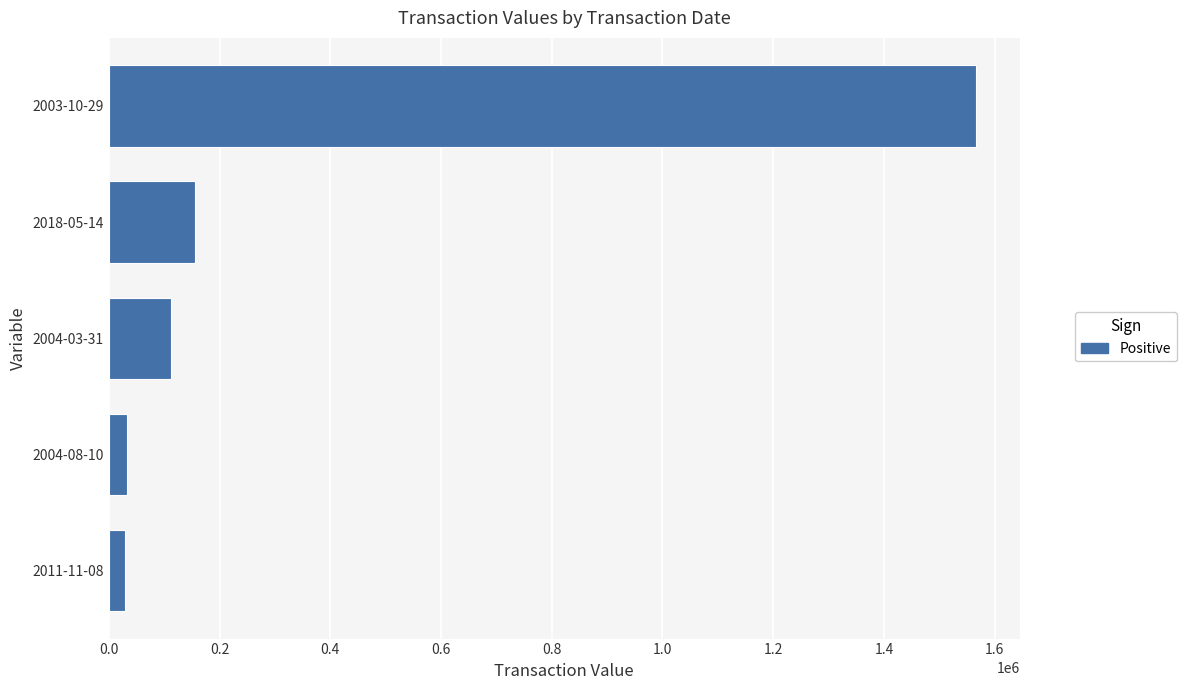

What is the change in value from 2018-05-14 to 2003-10-29?

+1410405